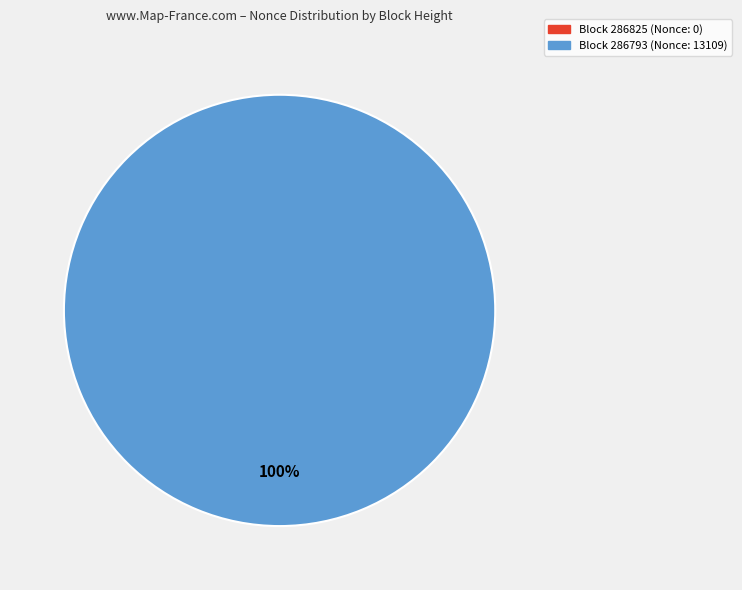

Which category has the smallest portion of the pie?

286825